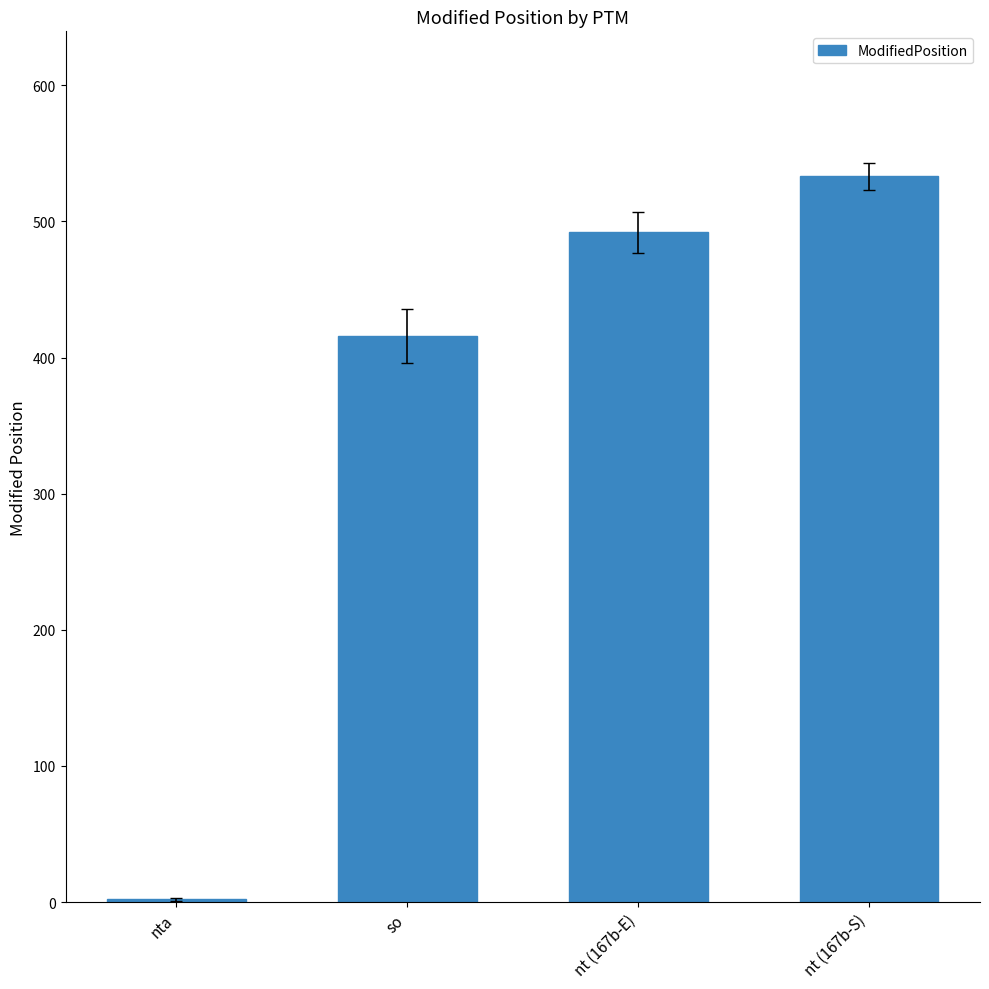

Reading left to right, extract all data points from this chart.

nta=2	so=416	nt (167b-E)=492	nt (167b-S)=533